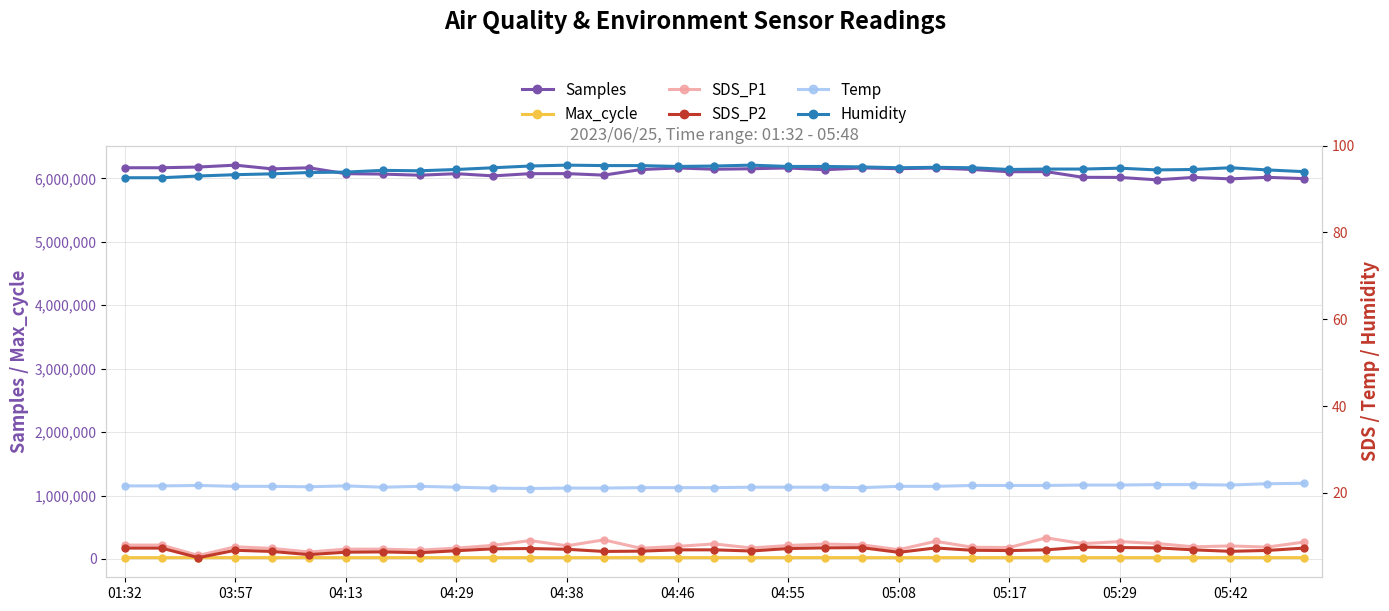

How many data points in Temp are above 21?

32